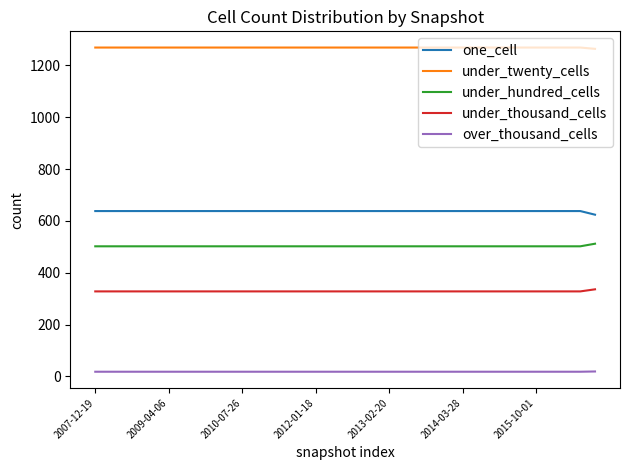

What is the greatest value displayed?

1269